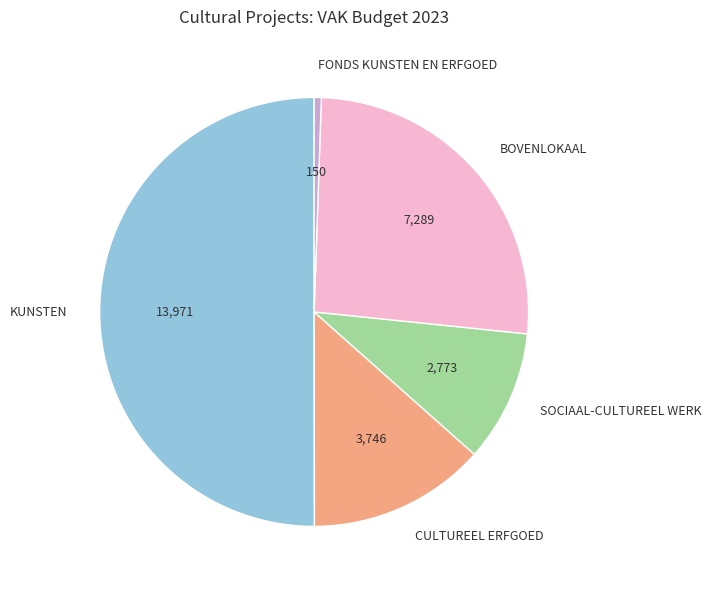

Which slice represents more than half of the pie?

KUNSTEN